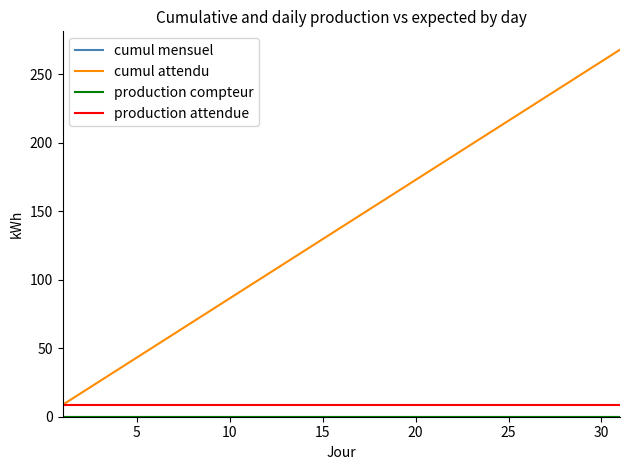

Does the chart have visible grid lines?

No